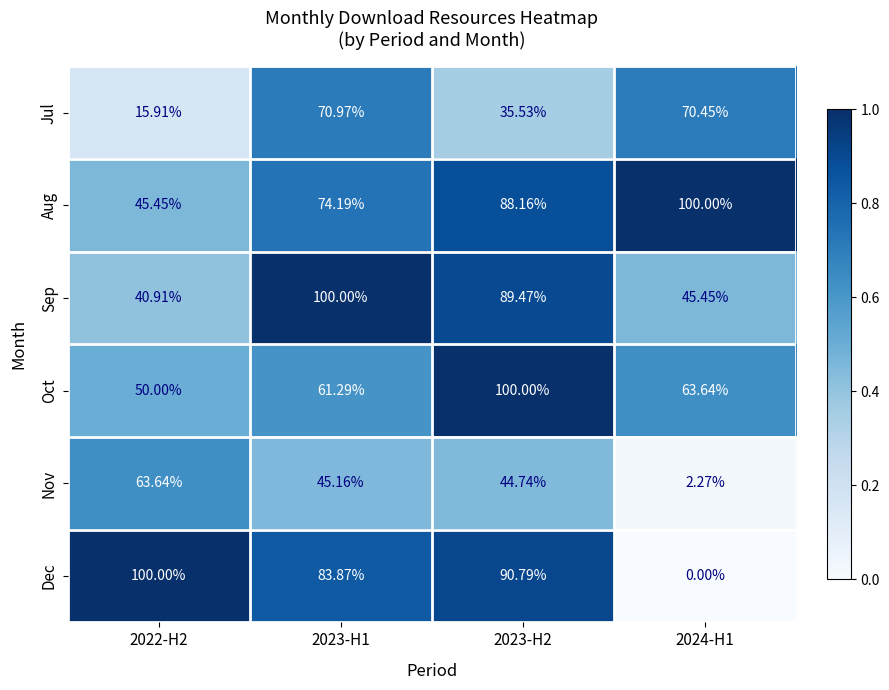

Which series has the largest total across all categories?

Aug